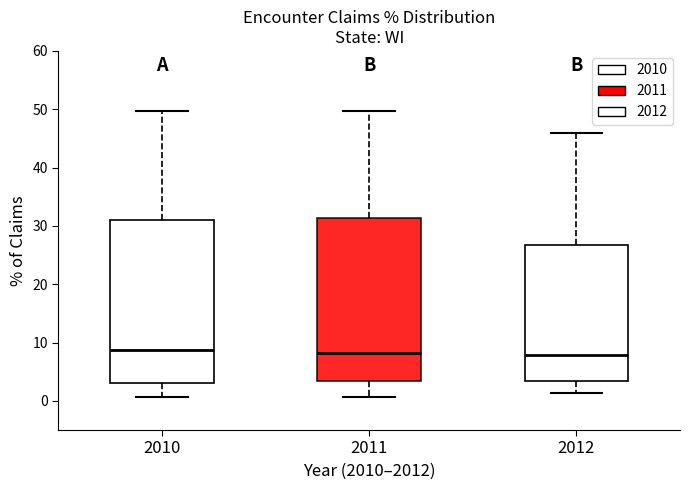

Where does the lower whisker of the box at x = 2012 end on the y-axis? The values are not printed on the chart, so give them approximately, as read against the axis.

1